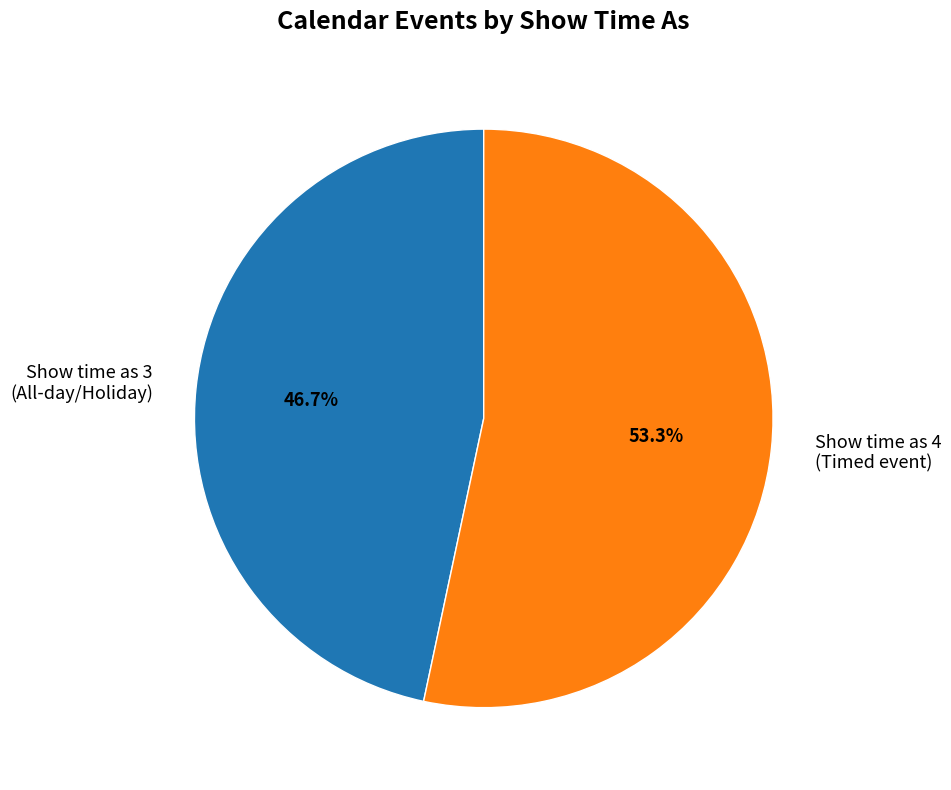

What is the ratio of the value at Show time as 3 (All-day/Holiday) to the value at Show time as 4 (Timed event)?

0.9